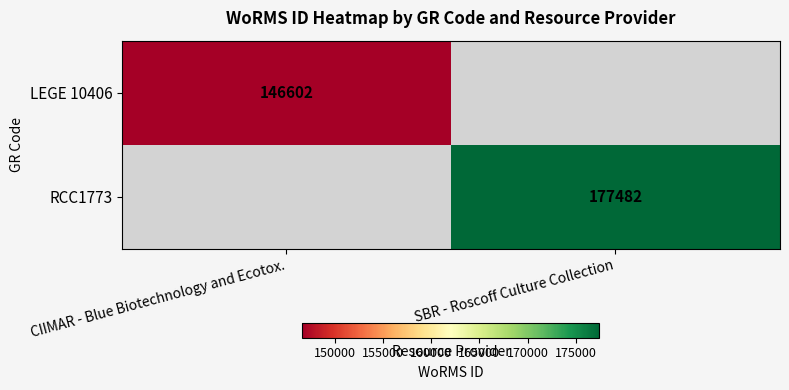

Is the value of LEGE 10406 at CIIMAR - Blue Biotechnology and Ecotox. greater than the value of RCC1773 at SBR - Roscoff Culture Collection?

No